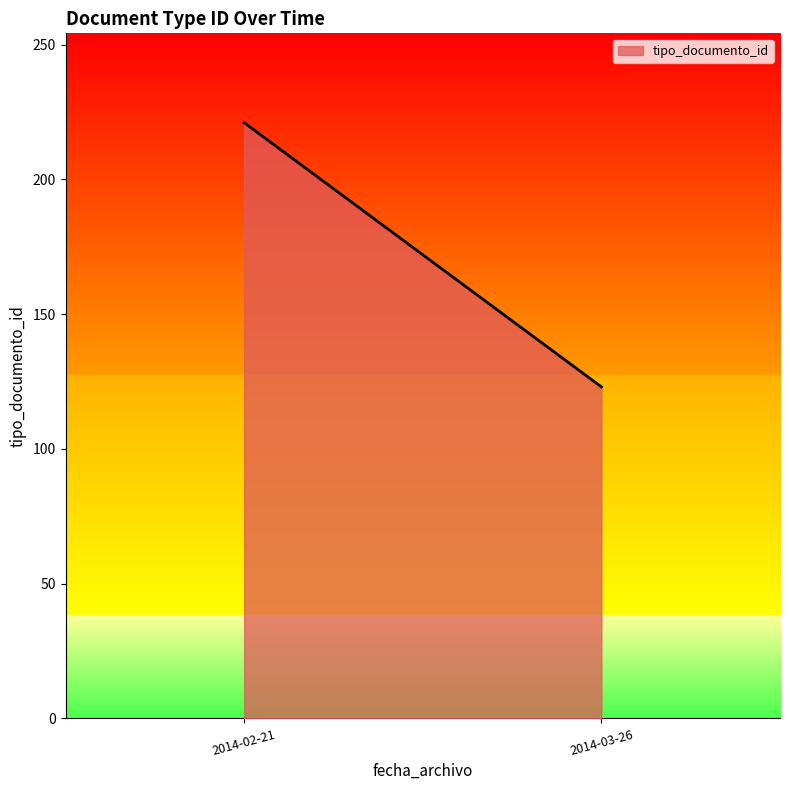

The chart shows a value of 11 at 2014-02-21. True or false?

False